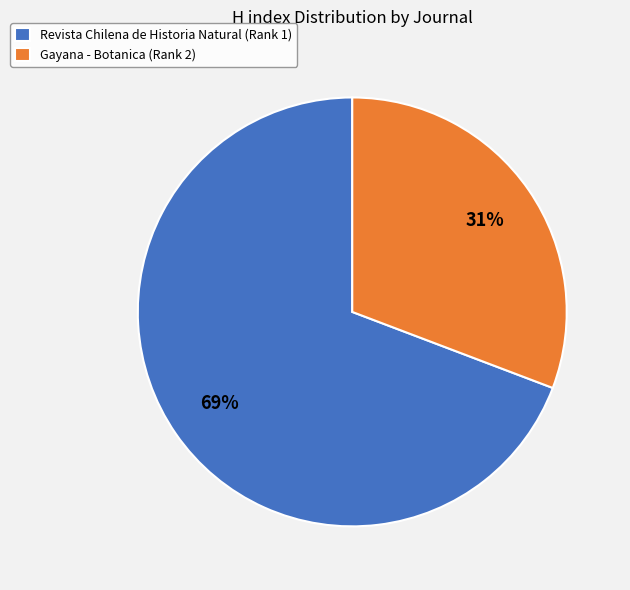

To the nearest percent, what is the difference between the Gayana - Botanica (Rank 2) and Revista Chilena de Historia Natural (Rank 1) slice percentages?

38%